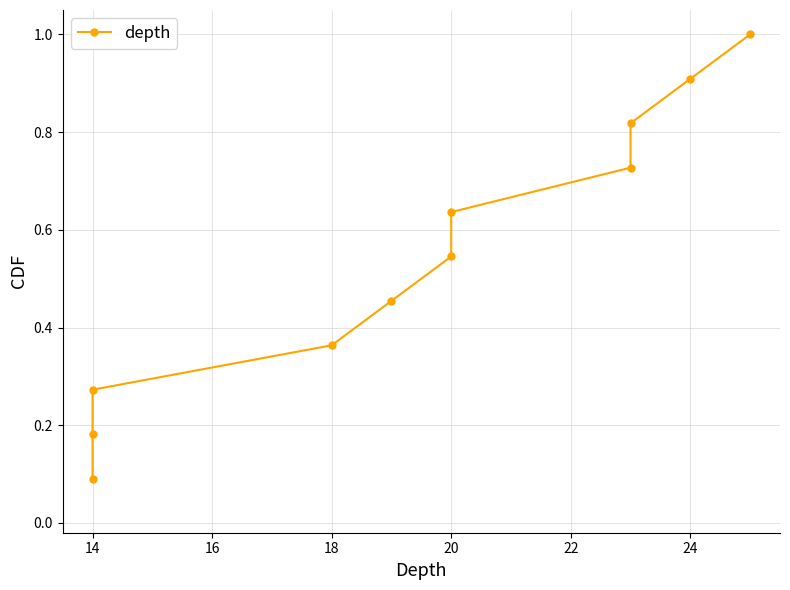

What is the minimum value shown in the chart?

0.1